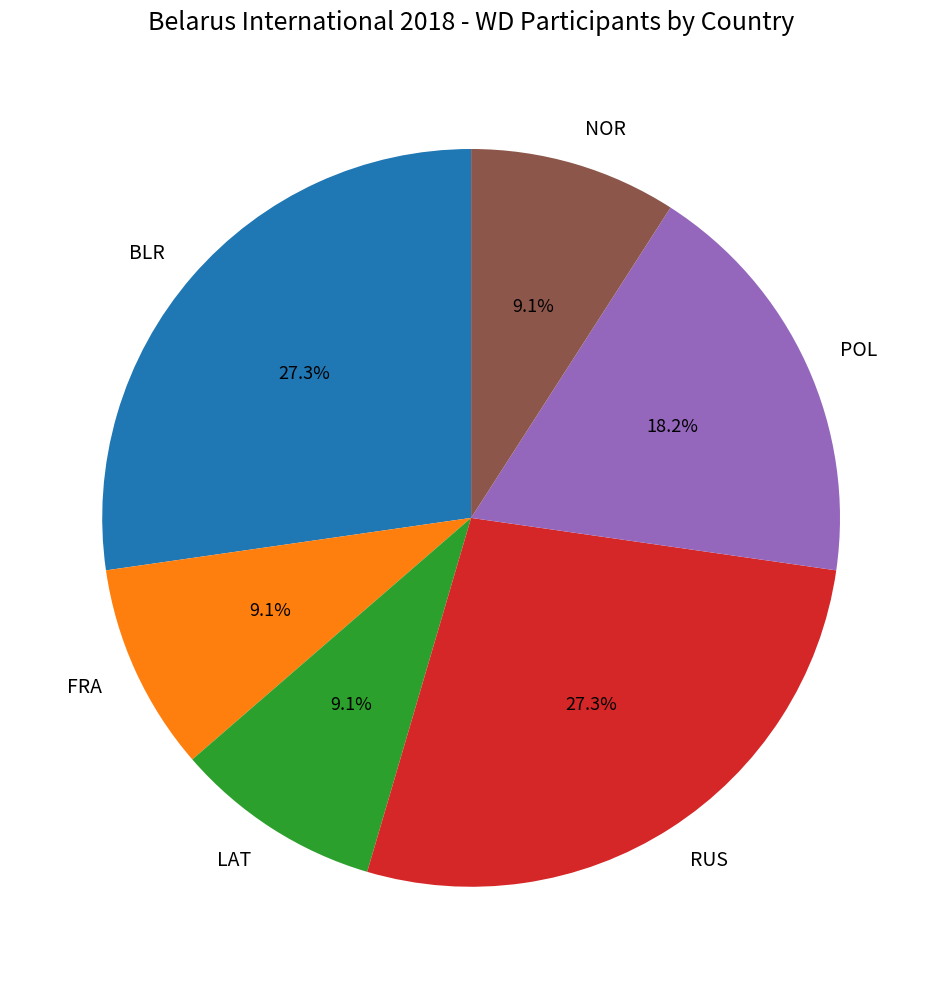

How many slices are in this pie chart?

6